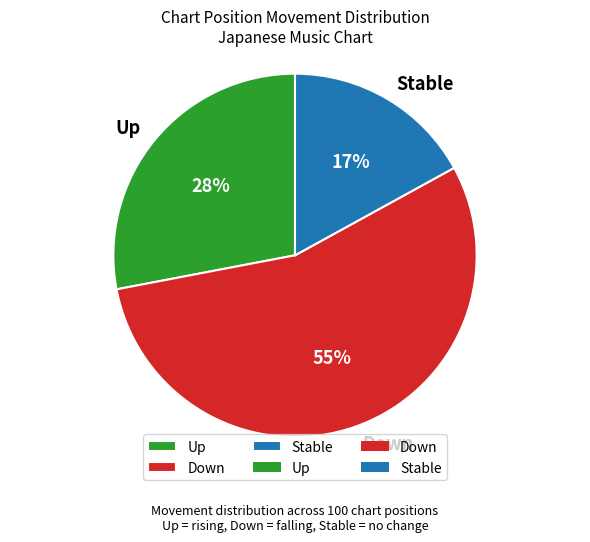

Combined, do Stable and Up account for over 50%?

No